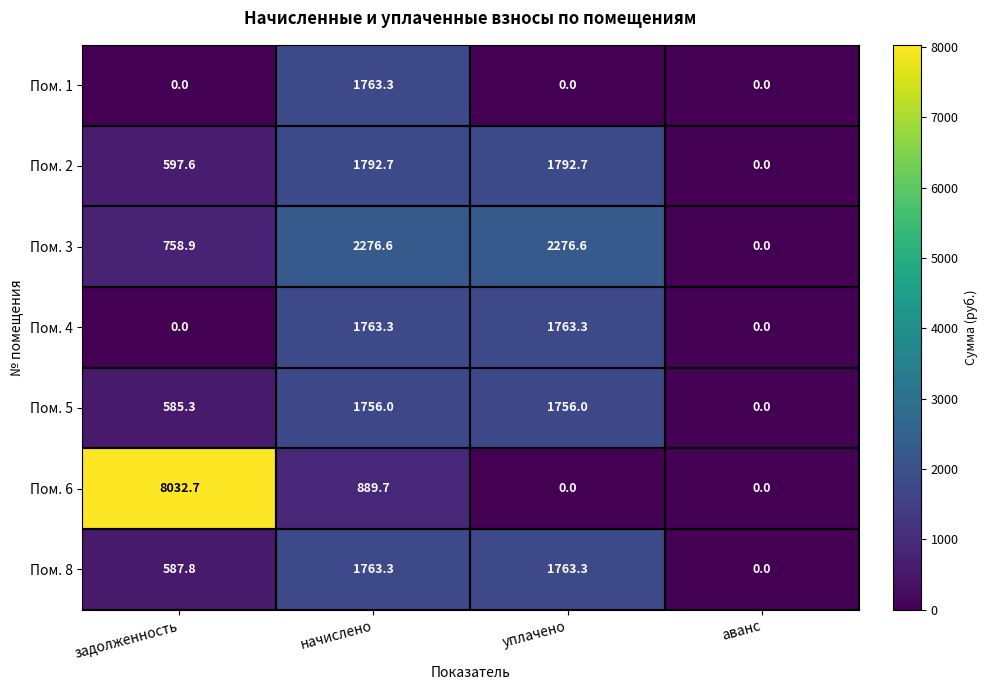

What is the difference between the Пом. 6 values at аванс and начислено?

889.7